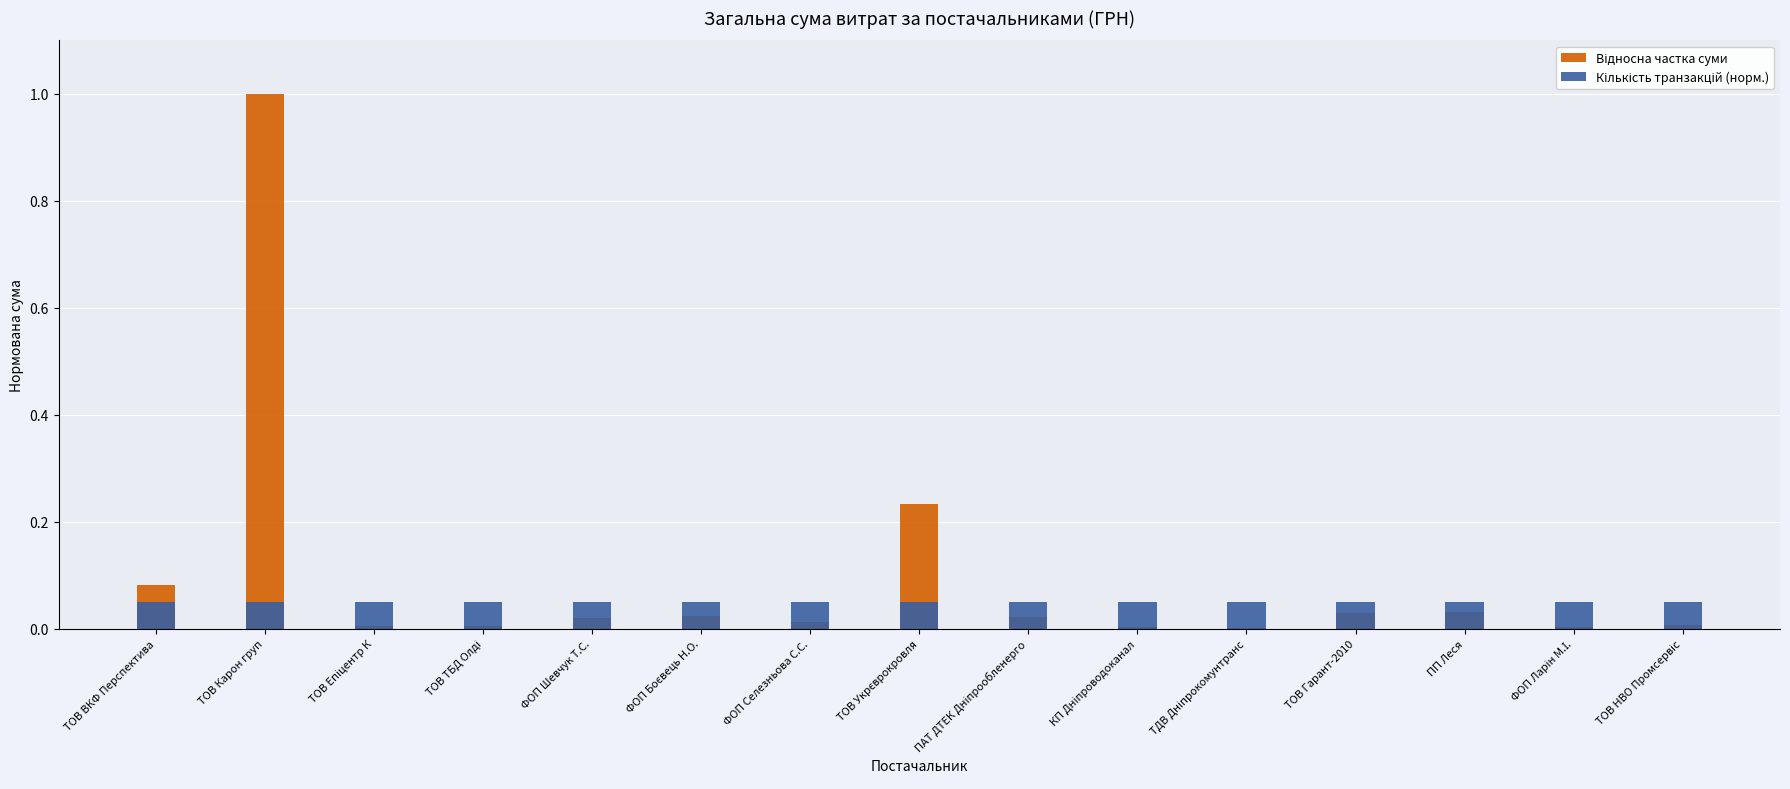

What is the label of the 6th bar from the right?

КП Дніпроводоканал